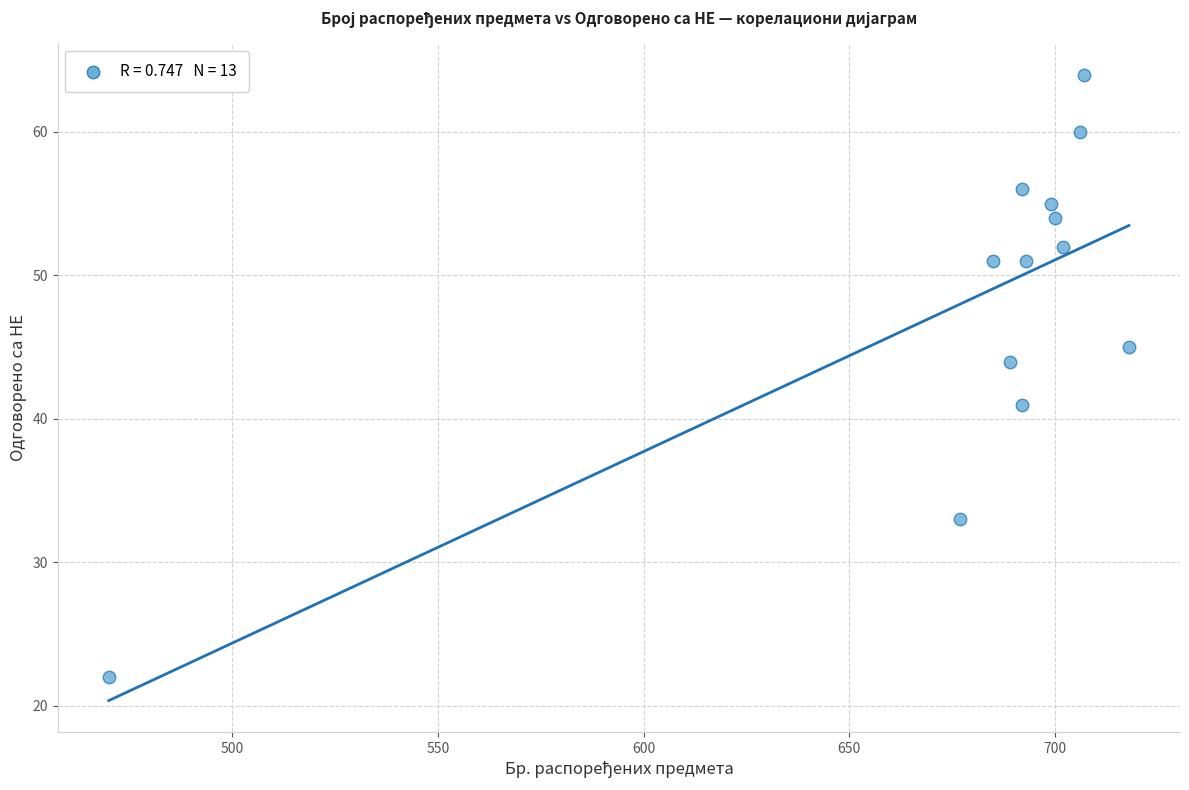

What Y value in the scatter plot is closest to 43?

44